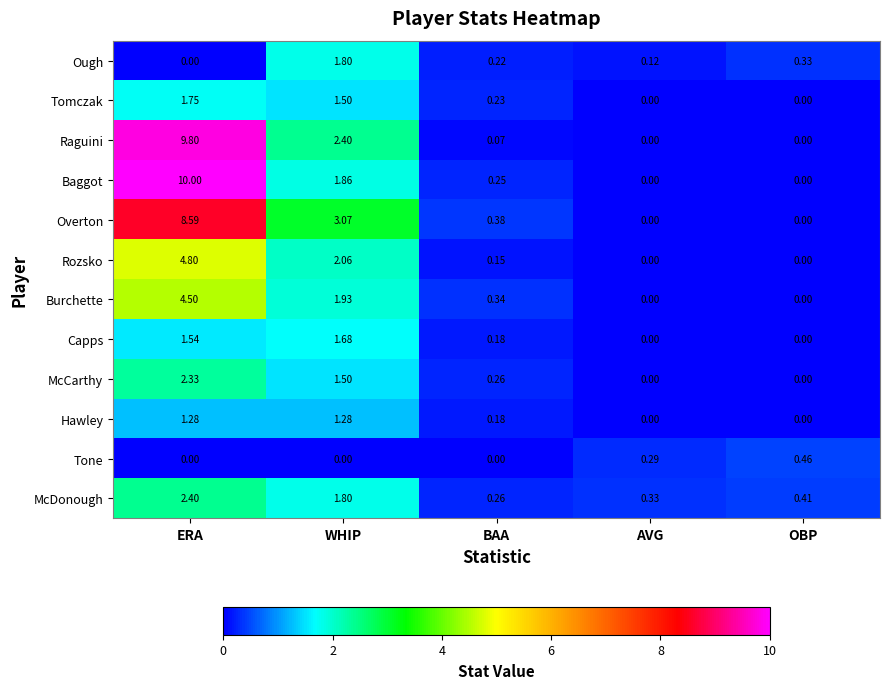

Where is Burchette nearest to the value 2?

WHIP